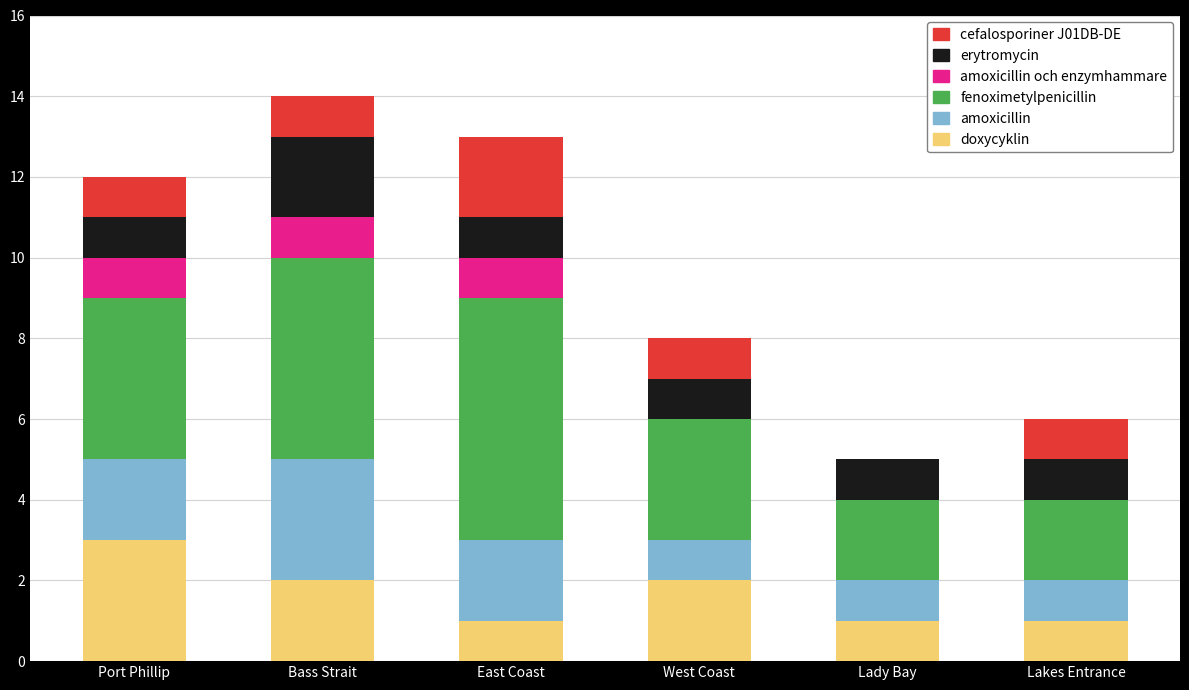

What is the sum of the doxycyklin values at West Coast and Lady Bay?

3